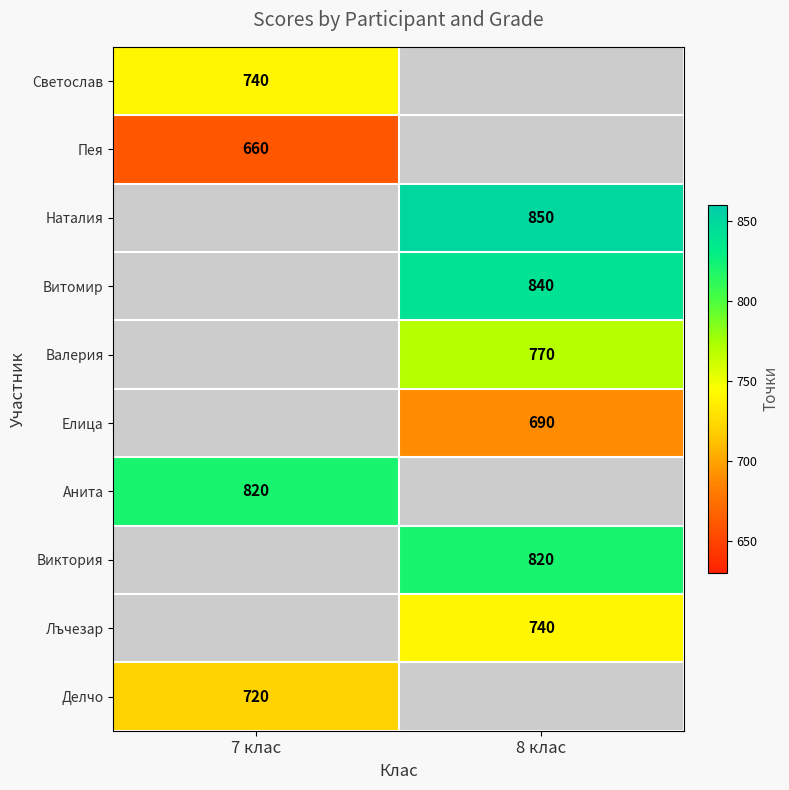

Is it true that Витомир equals 488.8 at 8 клас?

False